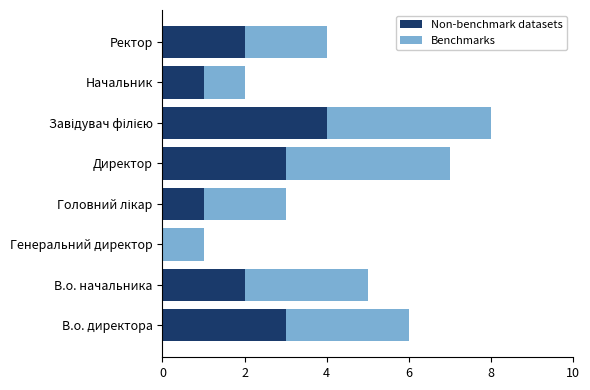

Is it true that Non-benchmark datasets equals 2 at Ректор?

True